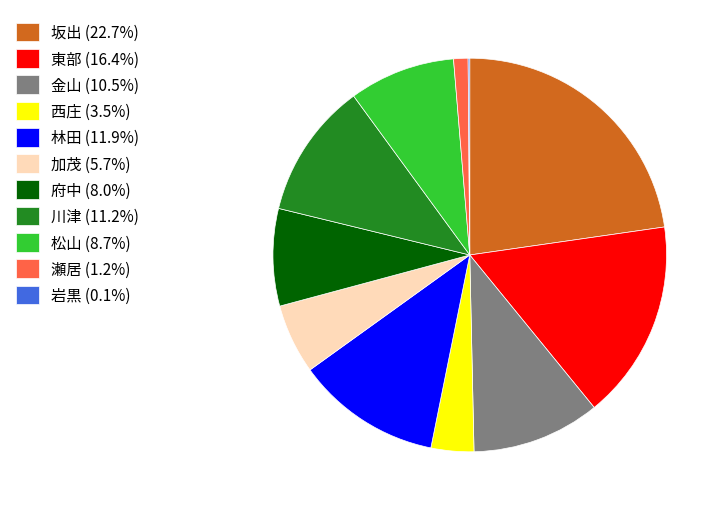

Is the sum of 東部 (16.4%) and 林田 (11.9%) greater than half?

No